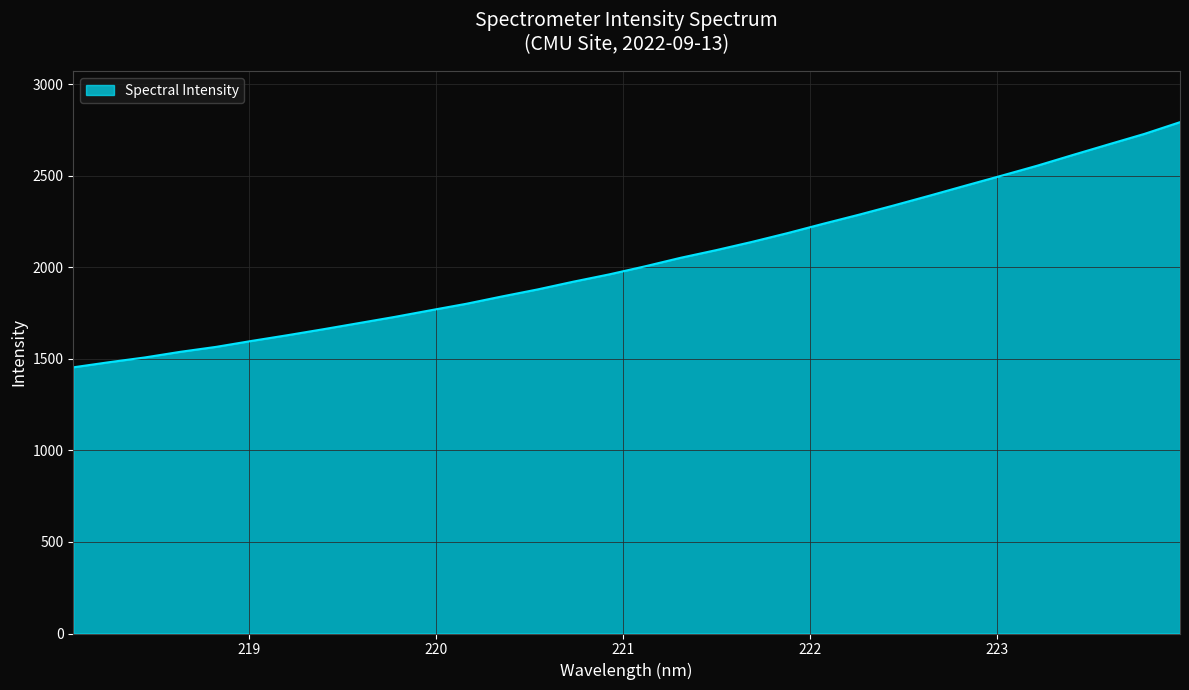

True or false: there are more than 1 points higher than both neighbors.

False